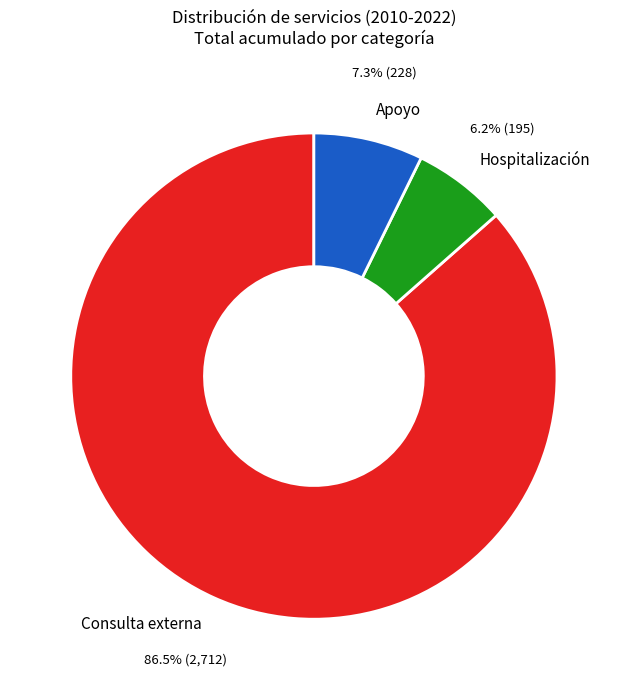

What percentage do Apoyo and Consulta externa together represent?

93.8%